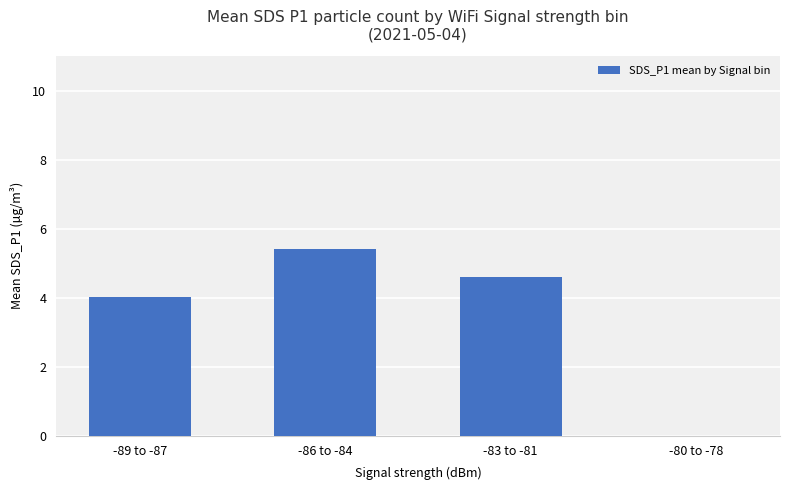

How many distinct data groups are displayed?

1